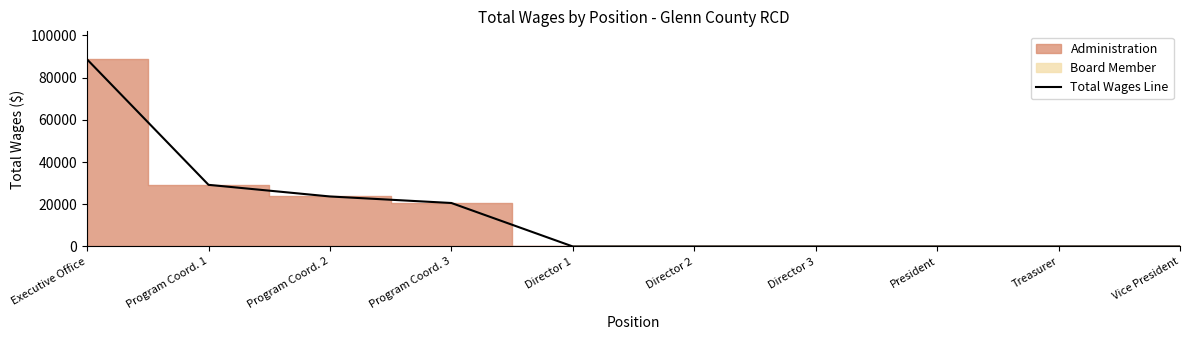

How many data points are above 0?

4